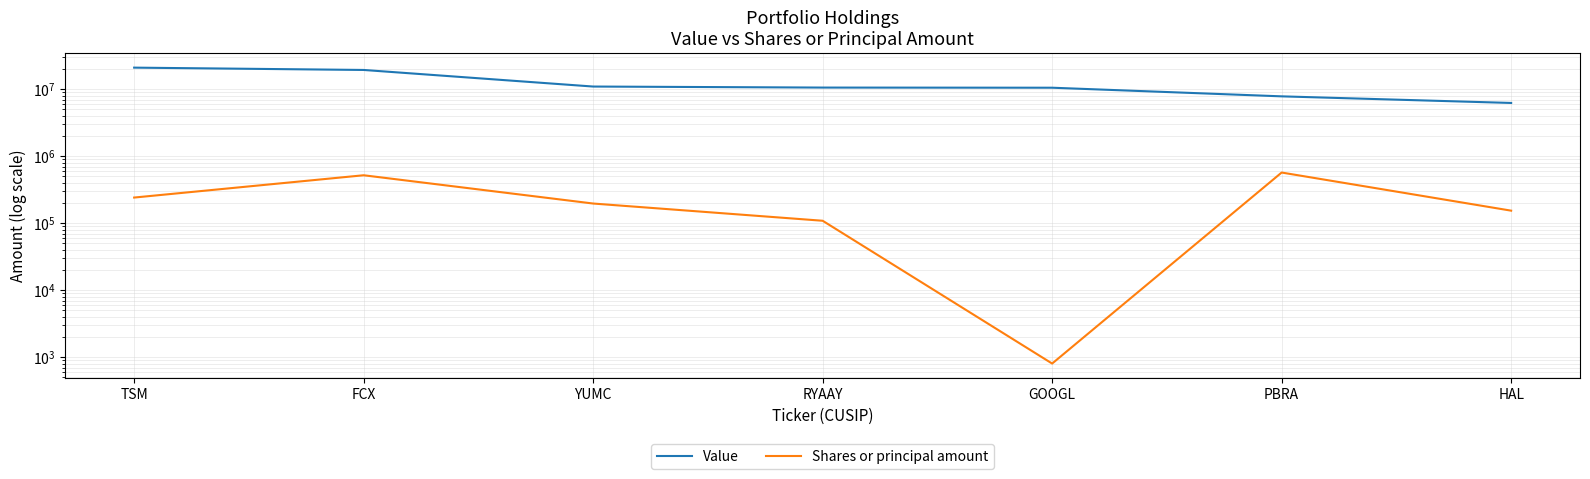

List the labels in order of Shares or principal amount value, largest first.

PBRA, FCX, TSM, YUMC, HAL, RYAAY, GOOGL